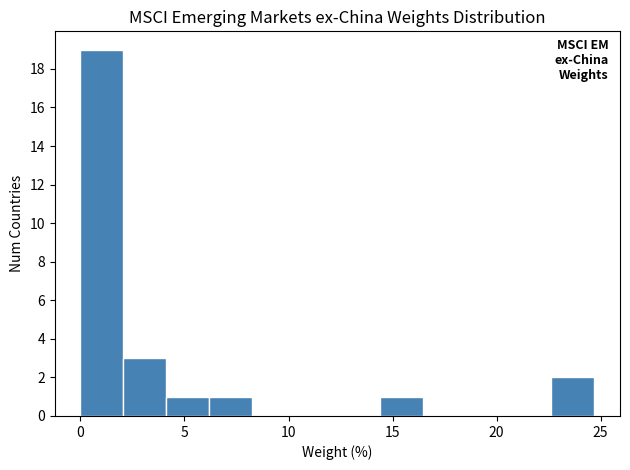

Reading left to right, list every bar in this chart as the range it spans on the x-axis followed by its height. Neither the bar edges nor the heights are printed on the chart, so give them approximately, as read against the axes.

0.0 to 2.0: 19
2.0 to 4.0: 3
4.0 to 6.0: 1
6.0 to 8.0: 1
8.0 to 10.5: 0
10.5 to 12.5: 0
12.5 to 14.5: 0
14.5 to 16.5: 1
16.5 to 18.5: 0
18.5 to 20.5: 0
20.5 to 22.5: 0
22.5 to 24.5: 2